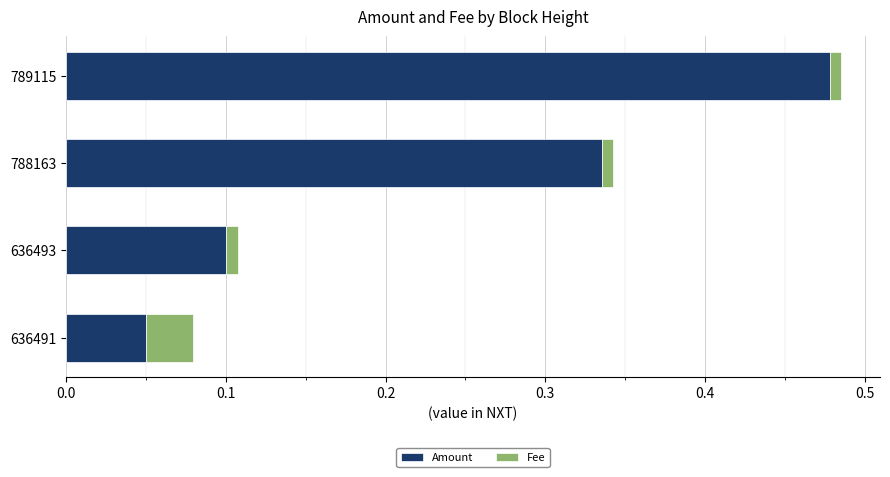

The Amount series shows 0.1 at 636493. True or false?

True